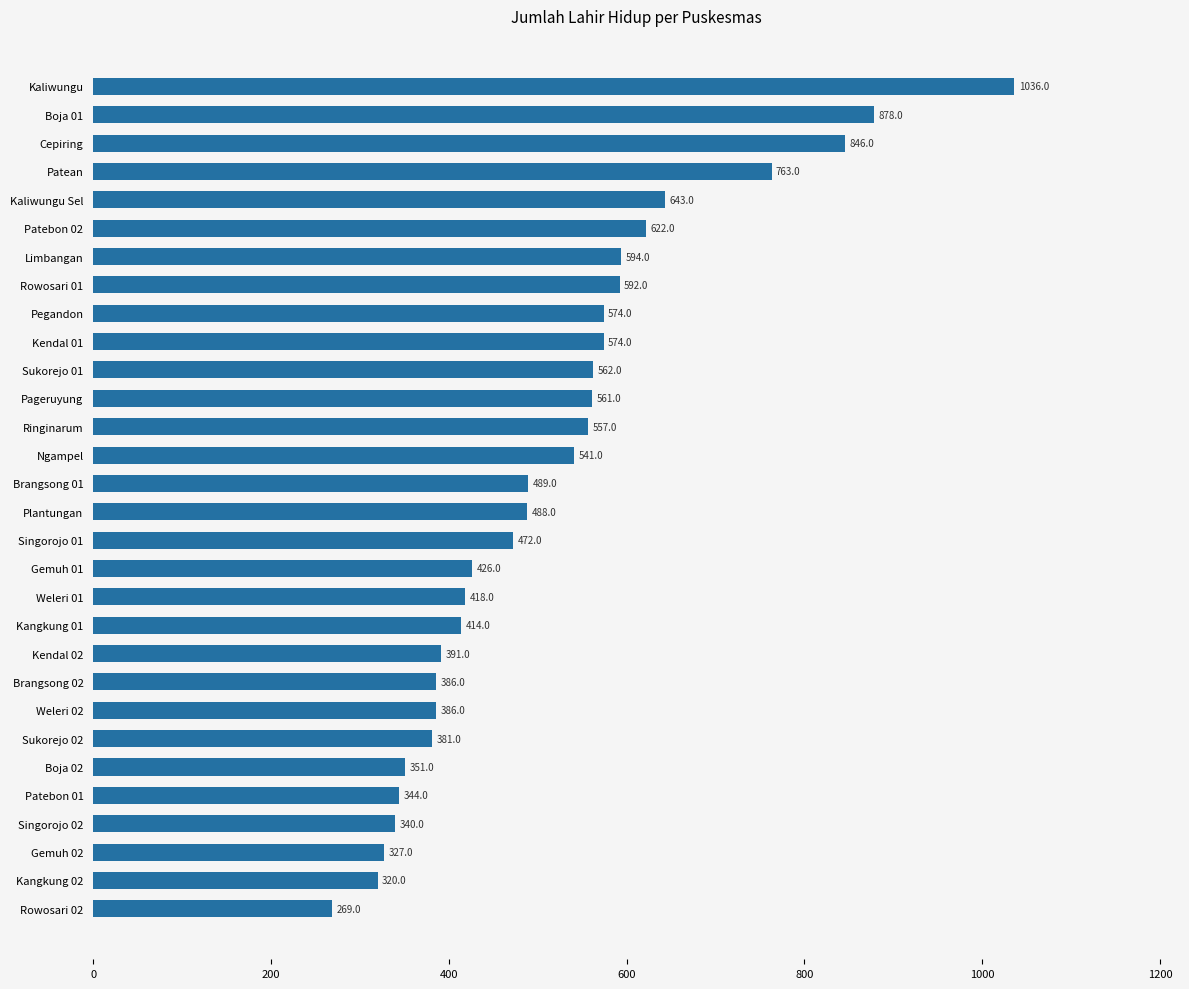

What is the label of the 4th bar from the top?

Patean